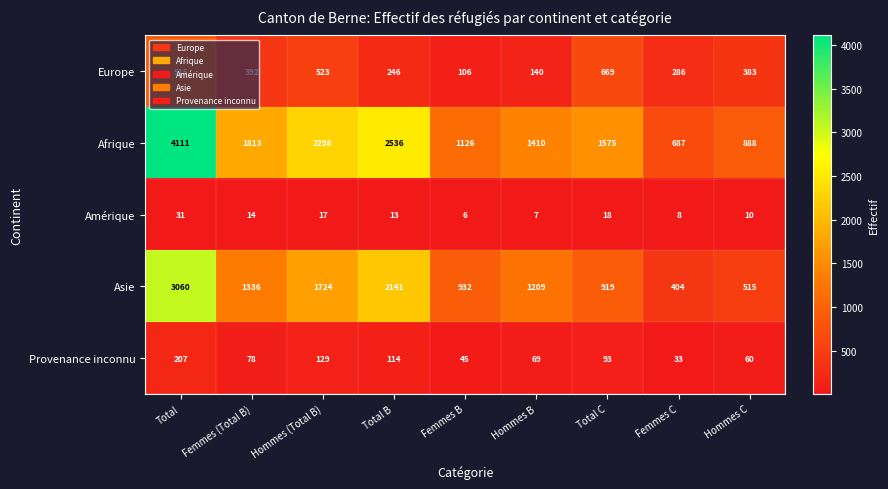

True or false: Afrique has a value of 4111 at Total.

True